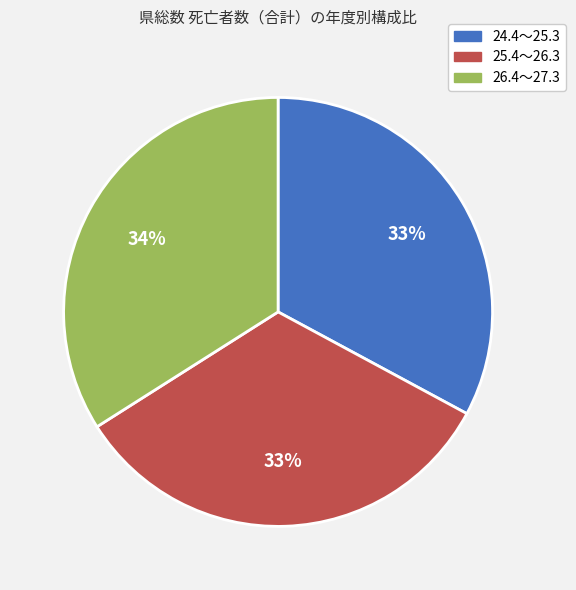

How many slices are in this pie chart?

3